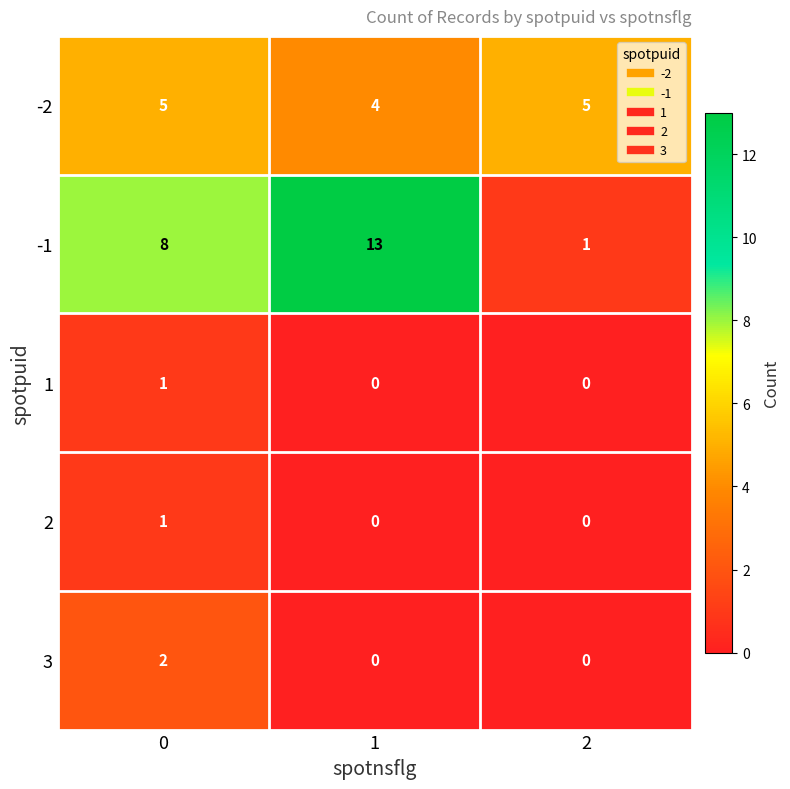

Which series has the largest range (max minus min)?

-1